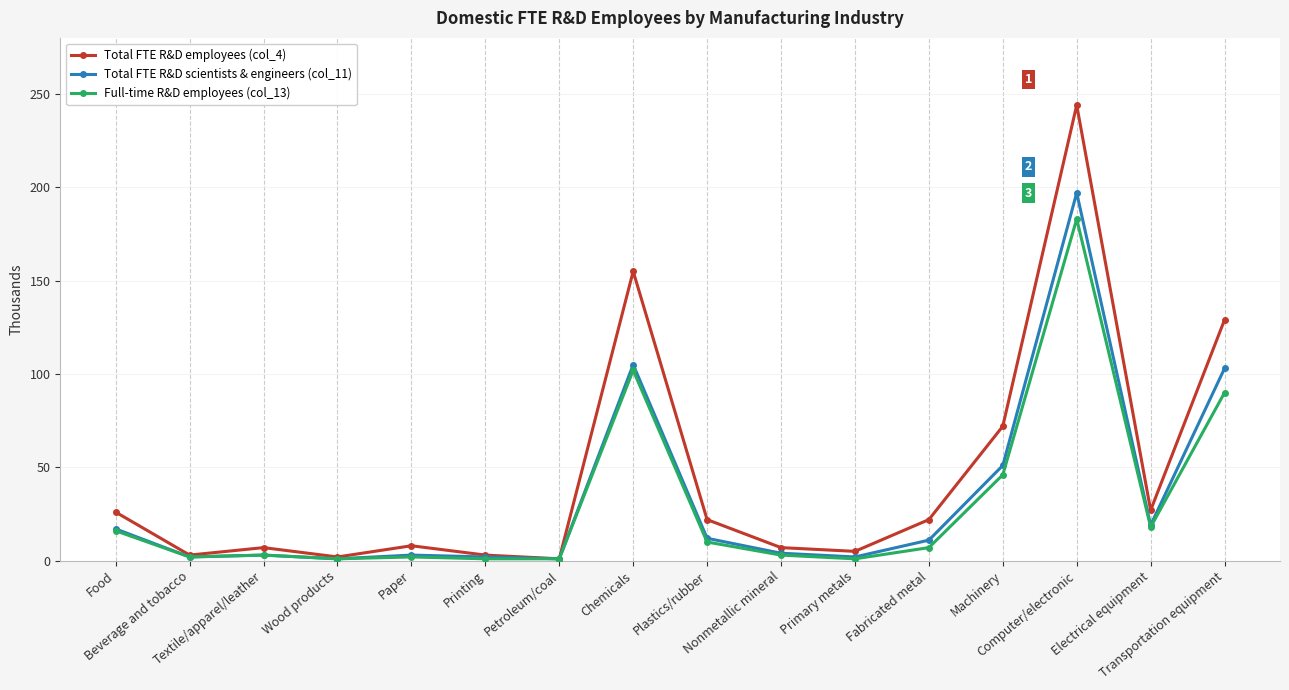

Is the value of Total FTE R&D scientists & engineers (col_11) at Electrical equipment greater than the value of Total FTE R&D employees (col_4) at Petroleum/coal?

Yes